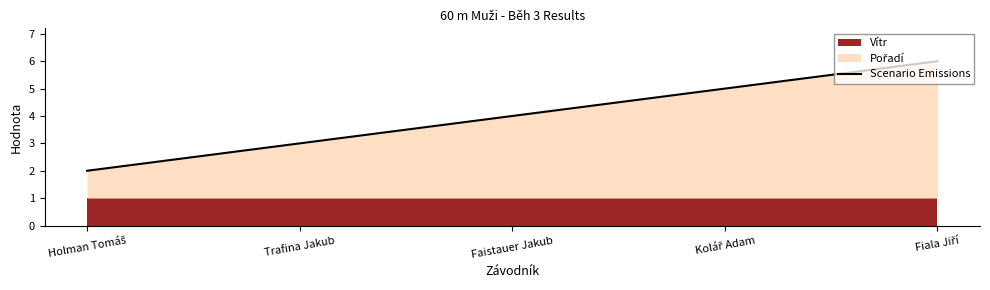

What is the minimum value shown in the chart?

2